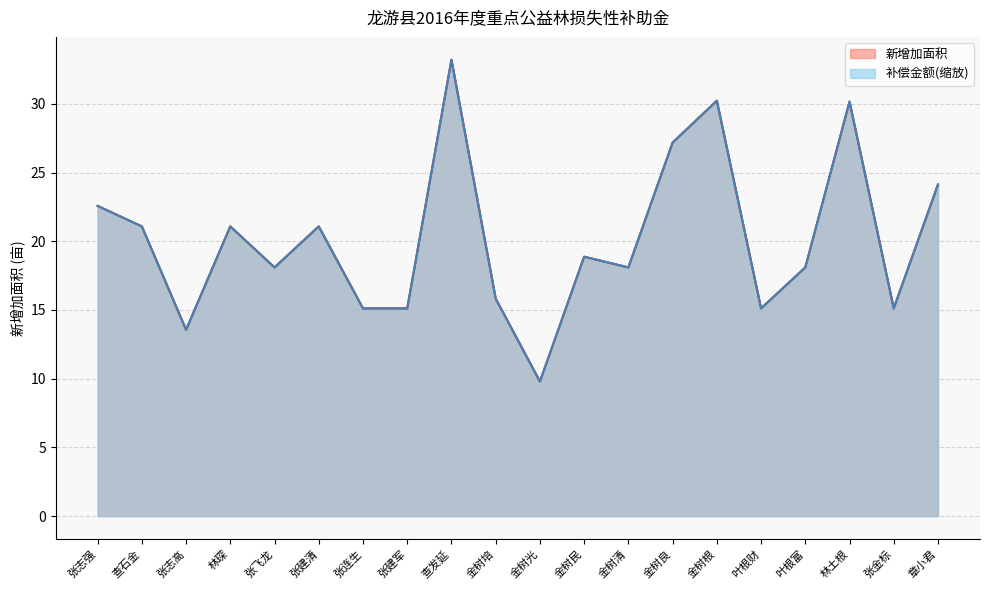

How many values in the 新增加面积 series exceed 18?

13